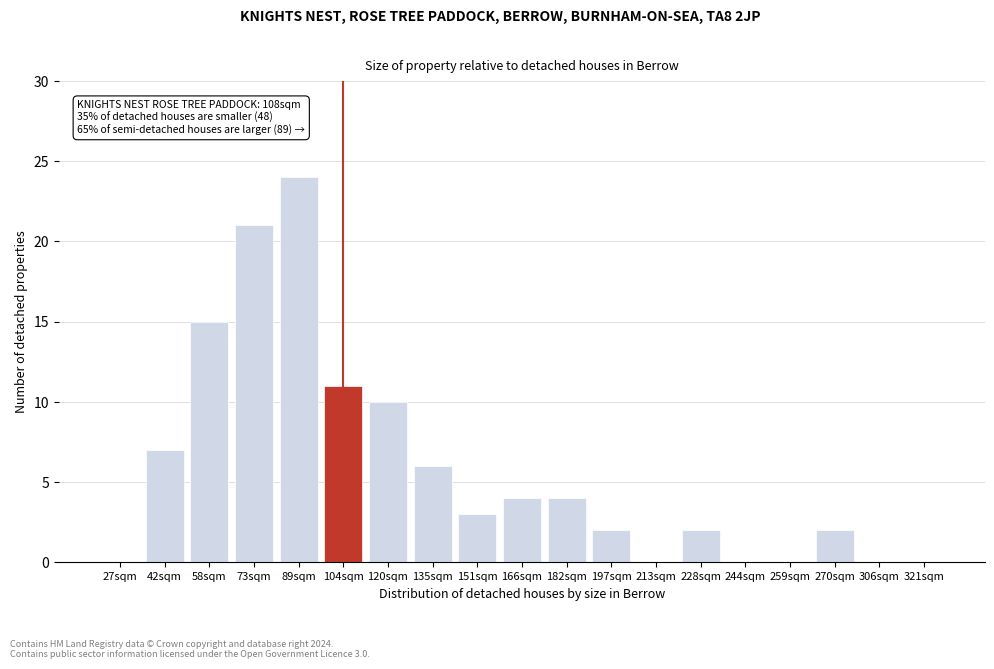

Reading left to right, extract all data points from this chart.

27sqm=0	42sqm=7	58sqm=15	73sqm=21	89sqm=24	104sqm=11	120sqm=10	135sqm=6	151sqm=3	166sqm=4	182sqm=4	197sqm=2	213sqm=0	228sqm=2	244sqm=0	259sqm=0	270sqm=2	306sqm=0	321sqm=0